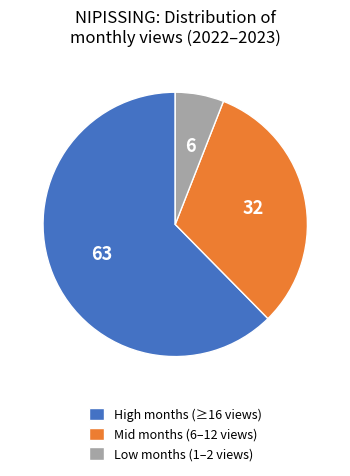

Which category accounts for the majority?

High months (≥16 views)